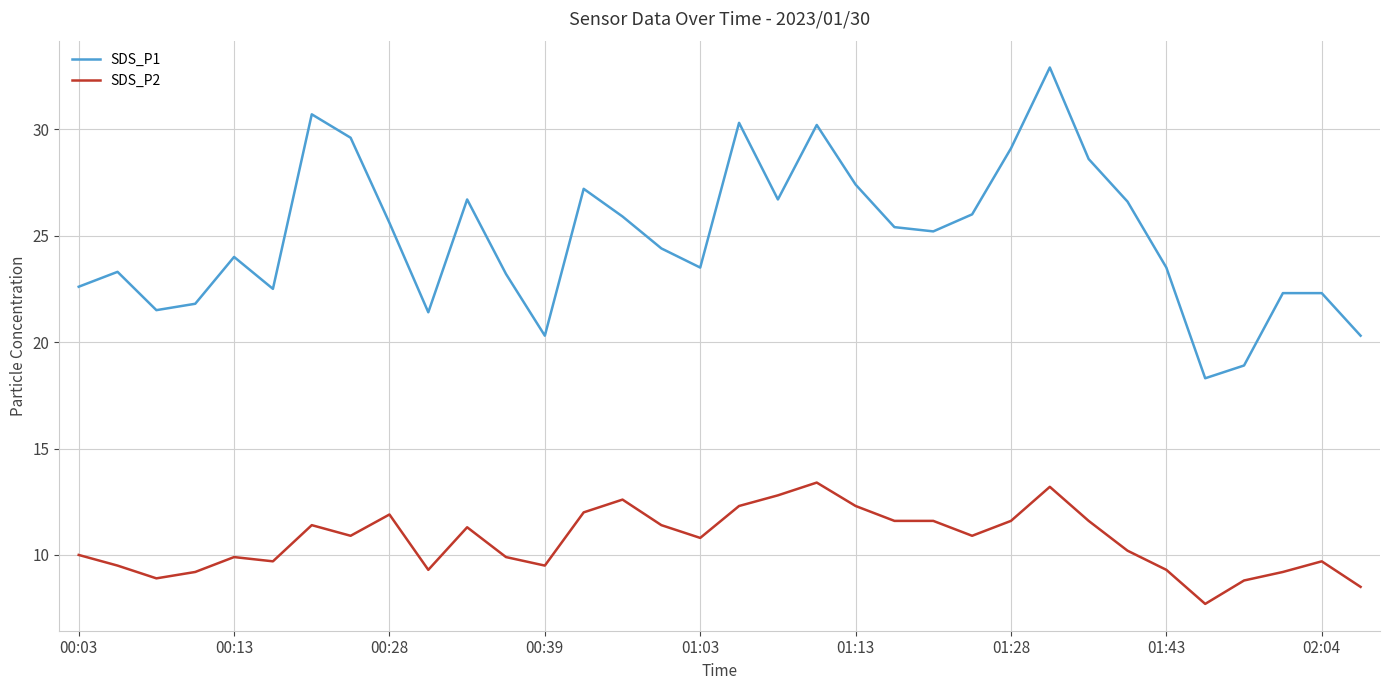

True or false: SDS_P1 and SDS_P2 intersect in this chart.

False